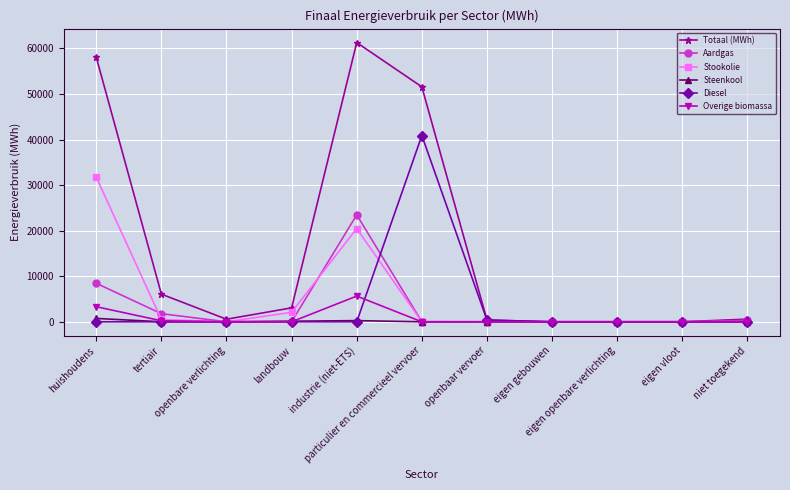

Which series has the largest range (max minus min)?

Totaal (MWh)